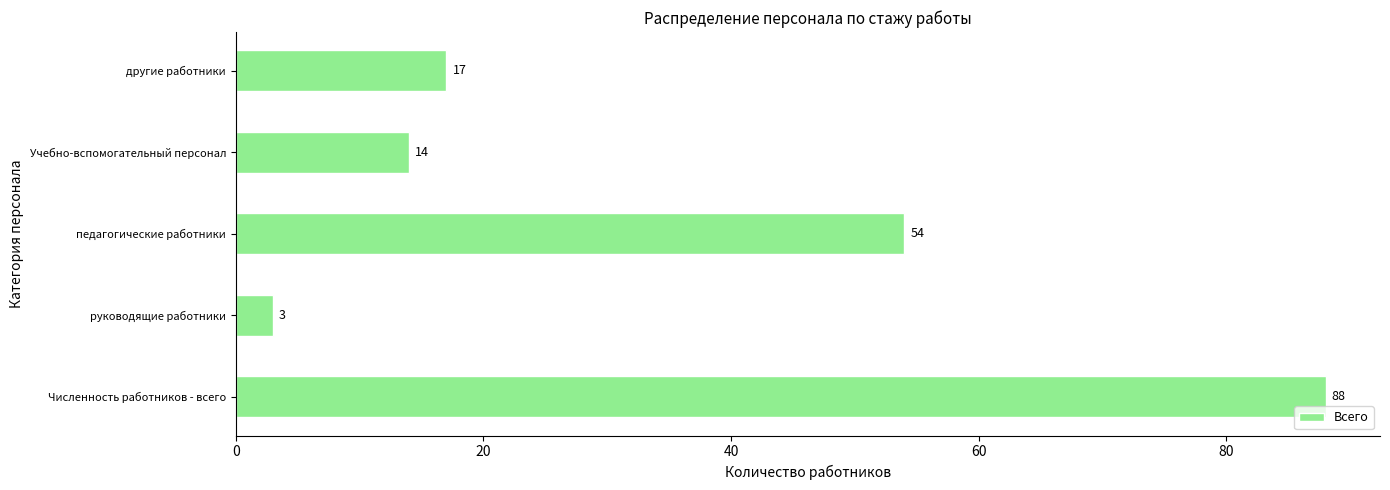

The value at педагогические работники is 34. True or false?

False